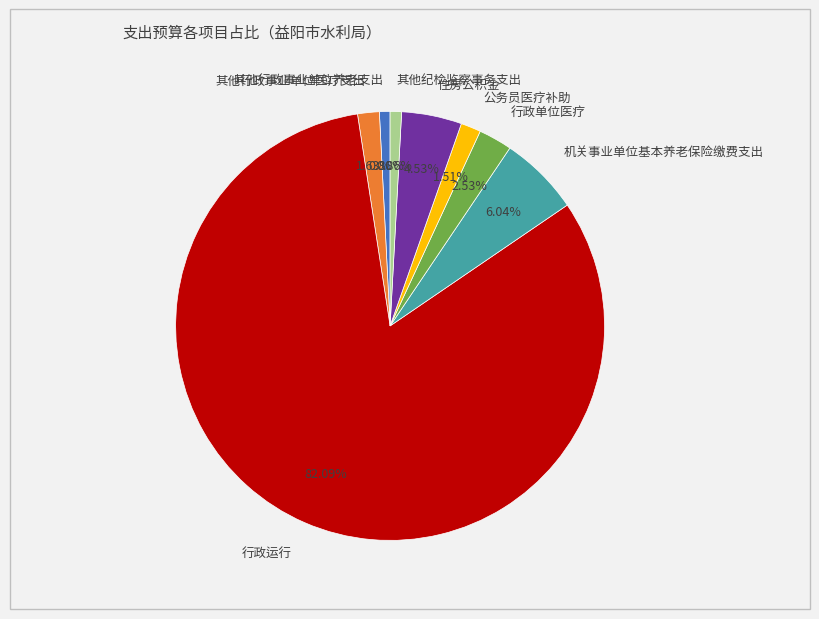

Combined, do 公务员医疗补助 and 其他行政事业单位医疗支出 account for over 50%?

No